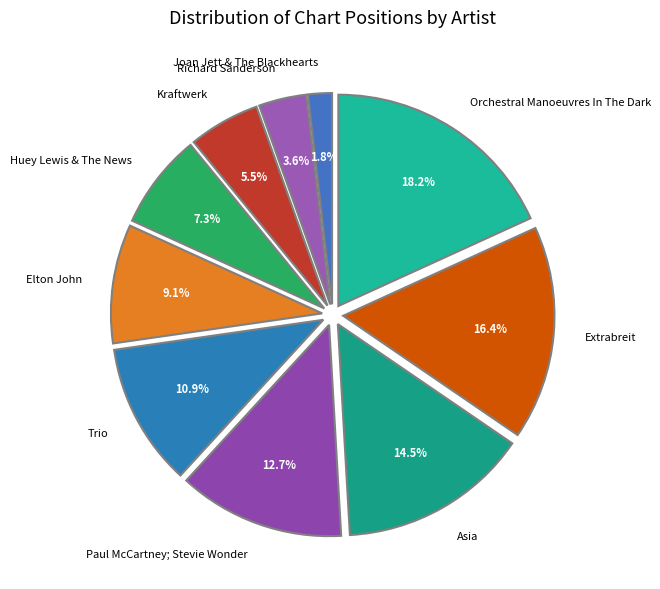

Do Joan Jett & The Blackhearts and Asia together represent more than half of the pie?

No